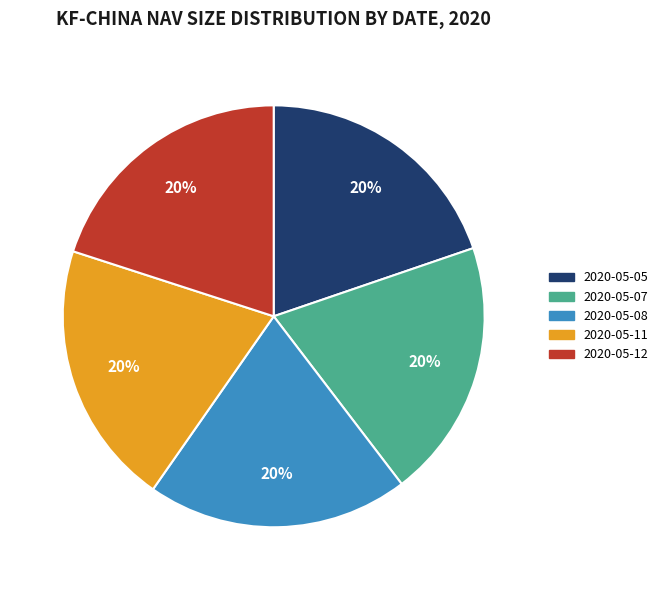

Is 2020-05-05 the majority of the pie?

No